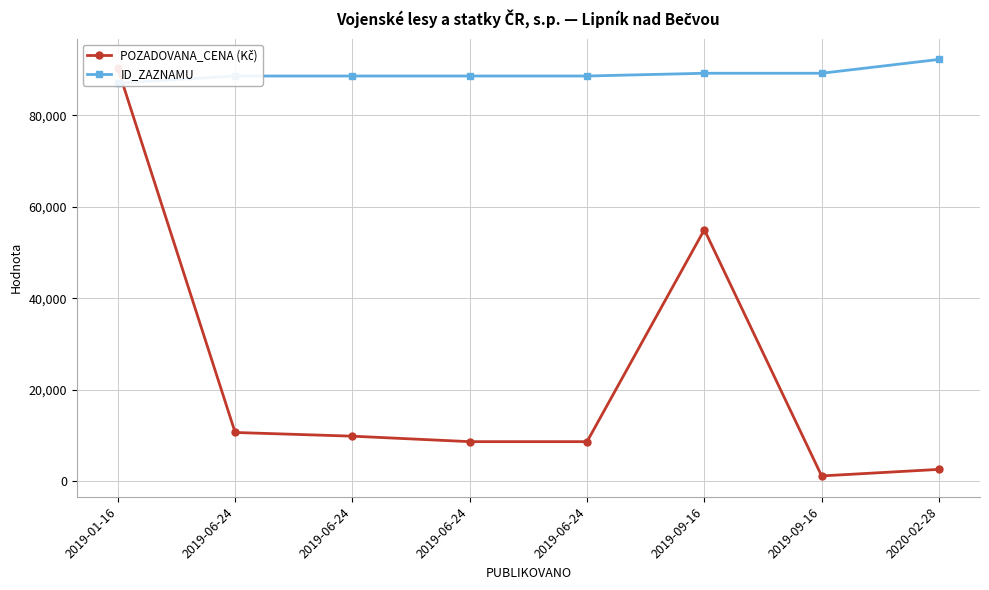

Where is POZADOVANA_CENA (Kč) nearest to the value 45695?

2019-09-16